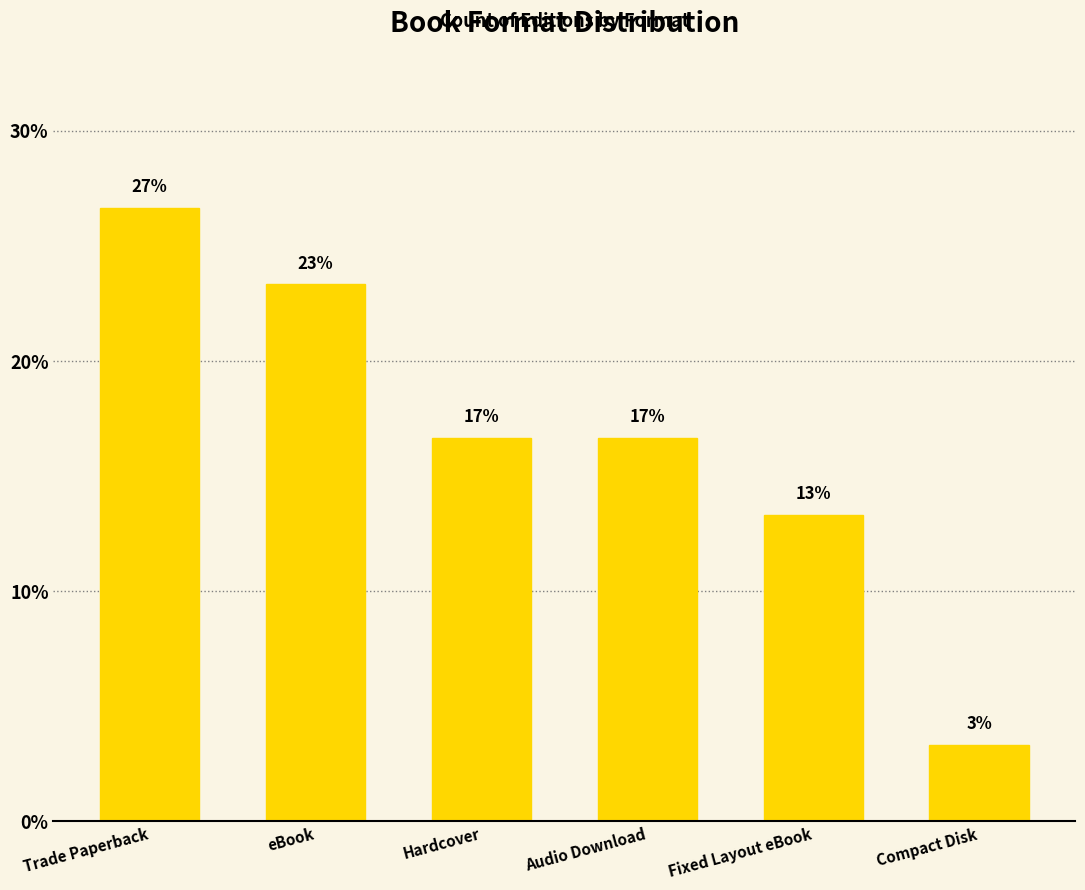

Reading left to right, transcribe all the data shown in this chart.

26.7	23.3	16.7	16.7	13.3	3.3